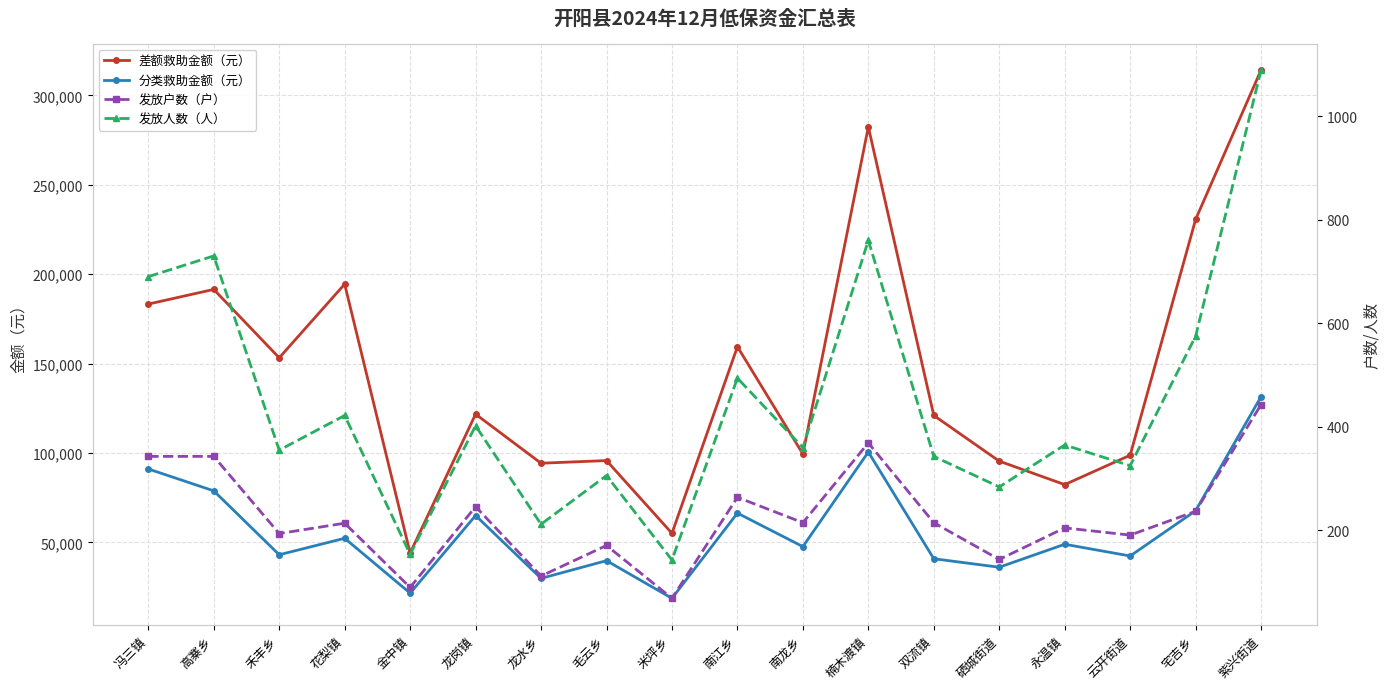

Rank the categories by 发放户数（户） value from highest to lowest.

紫兴街道, 楠木渡镇, 冯三镇, 高寨乡, 南江乡, 龙岗镇, 宅吉乡, 南龙乡, 双流镇, 花梨镇, 永温镇, 禾丰乡, 云开街道, 毛云乡, 硒城街道, 龙水乡, 金中镇, 米坪乡